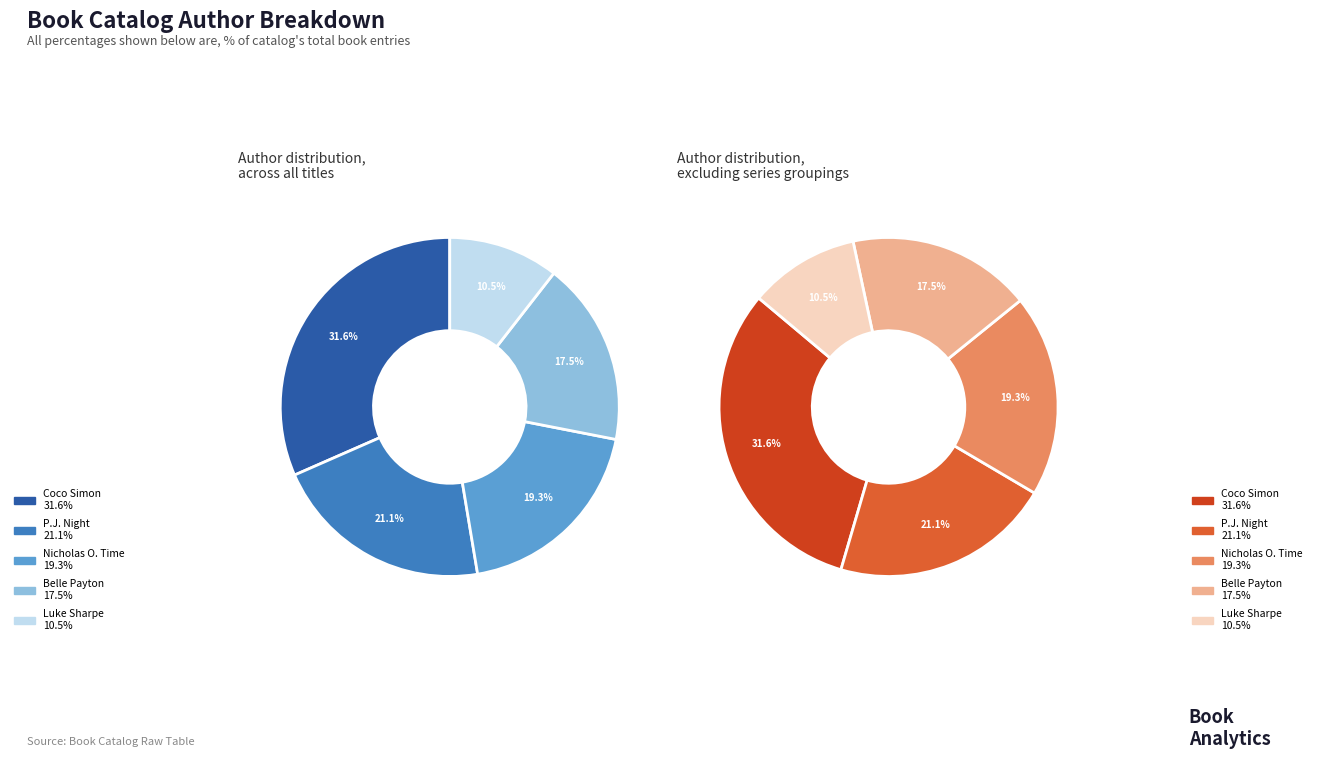

To the nearest percent, what is the difference between the largest and smallest slice percentages?

21%